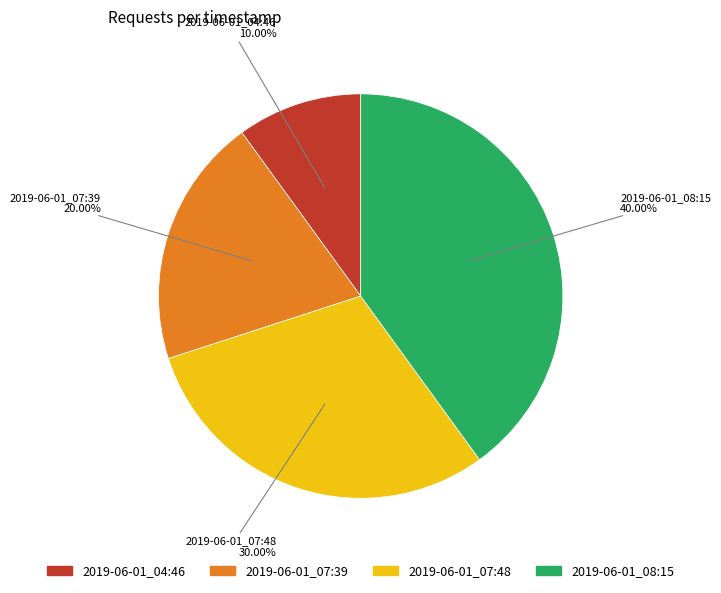

Between 2019-06-01_04:46 and 2019-06-01_07:48, which is larger?

2019-06-01_07:48